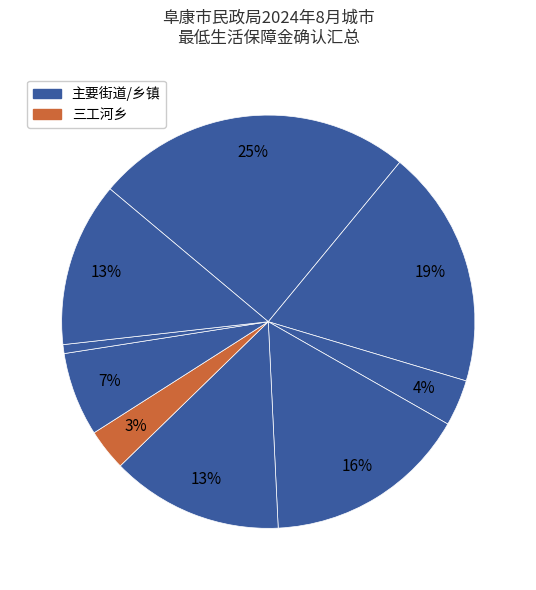

How many segments does this pie chart have?

9